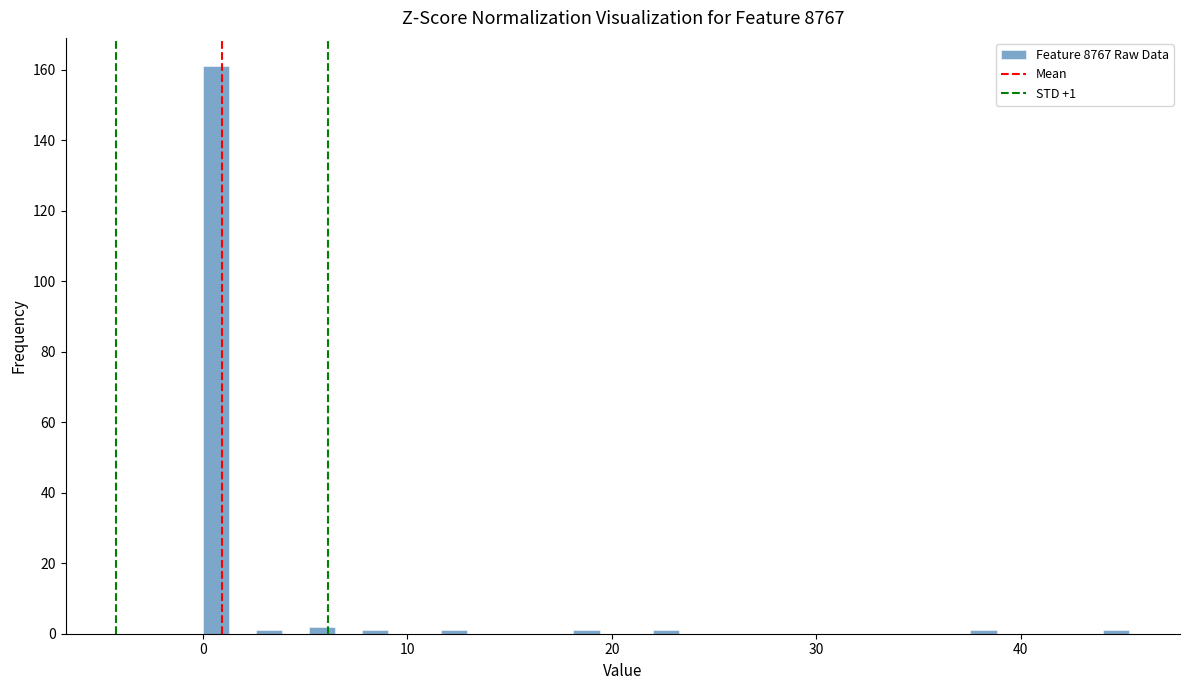

Read against the x-axis, roughly where is the centre of the tallest bar?

1